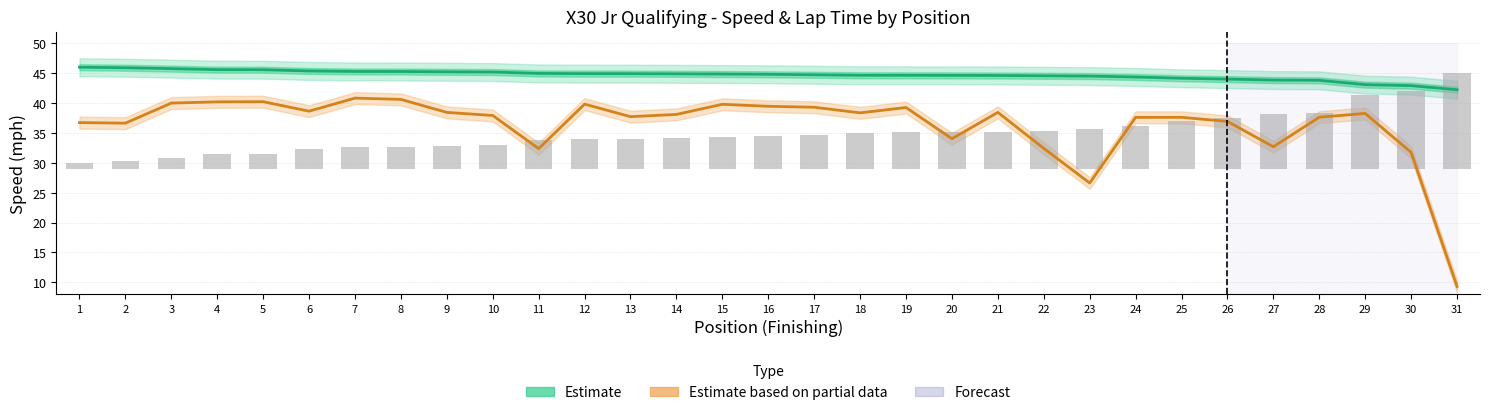

What is the total value across all series at 29?

93.8